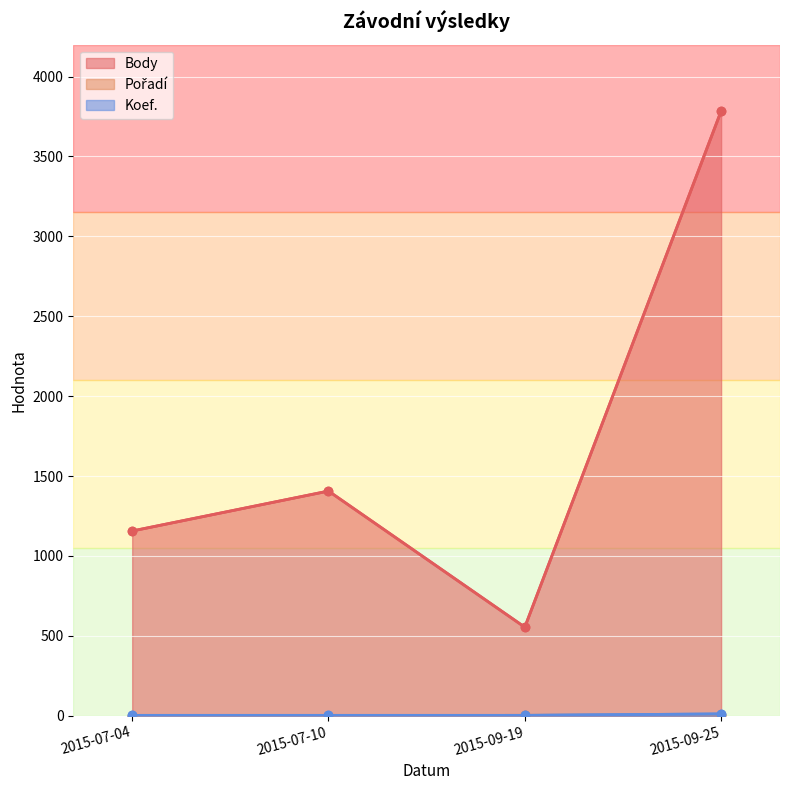

Is the value of Body at 2015-07-04 greater than the value of Pořadí at 2015-09-19?

Yes